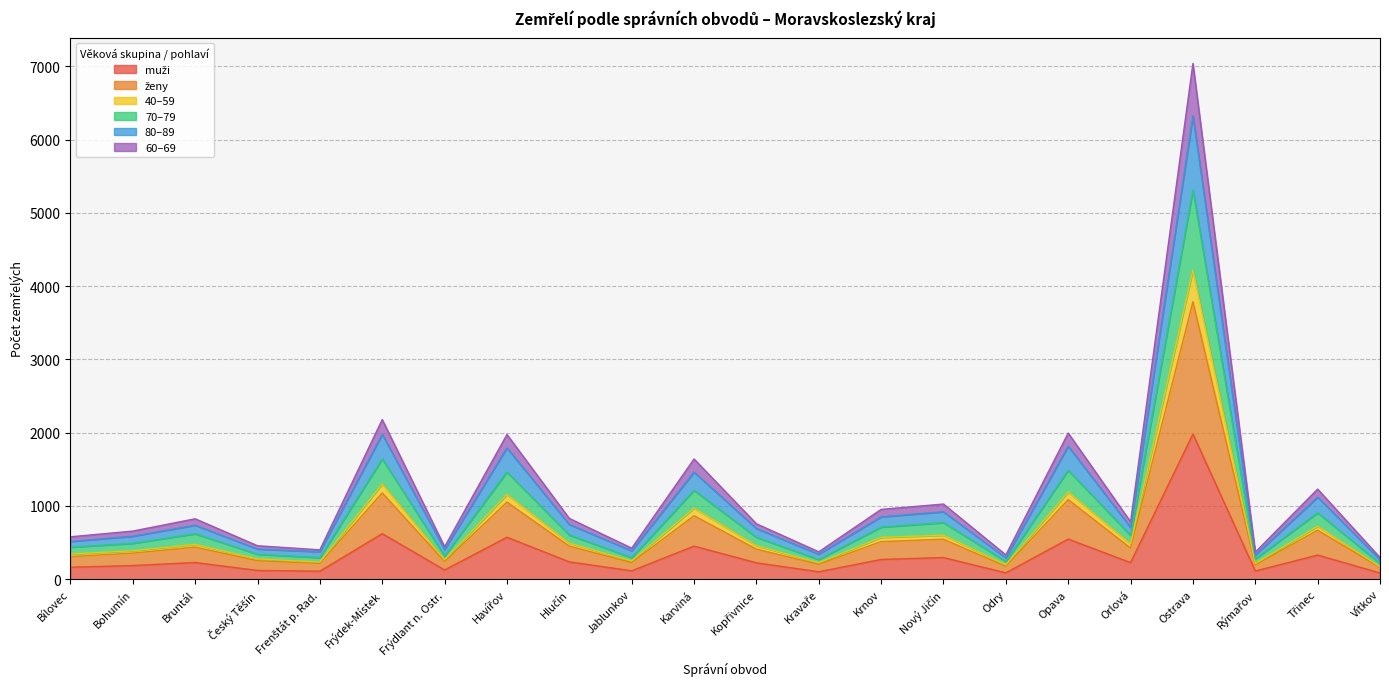

What are all the series names shown in the legend?

muži, ženy, 40–59, 70–79, 80–89, 60–69